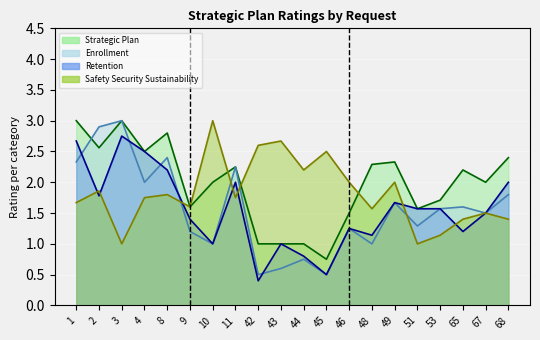

What is the spread (max minus min) of values at 67?

0.5